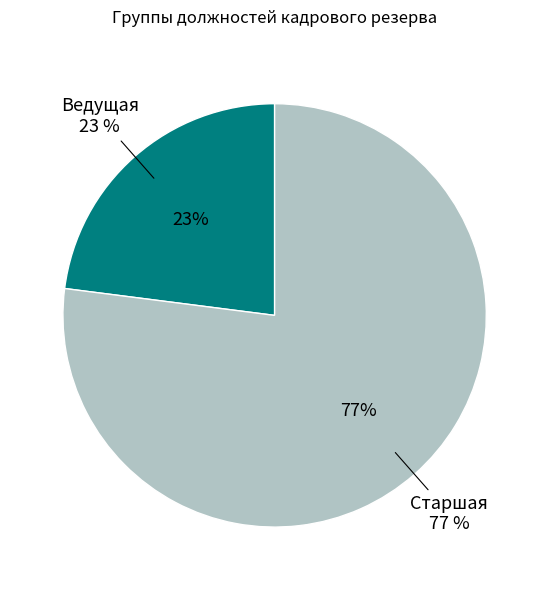

What percentage is the Старшая slice, to the nearest percent?

77%